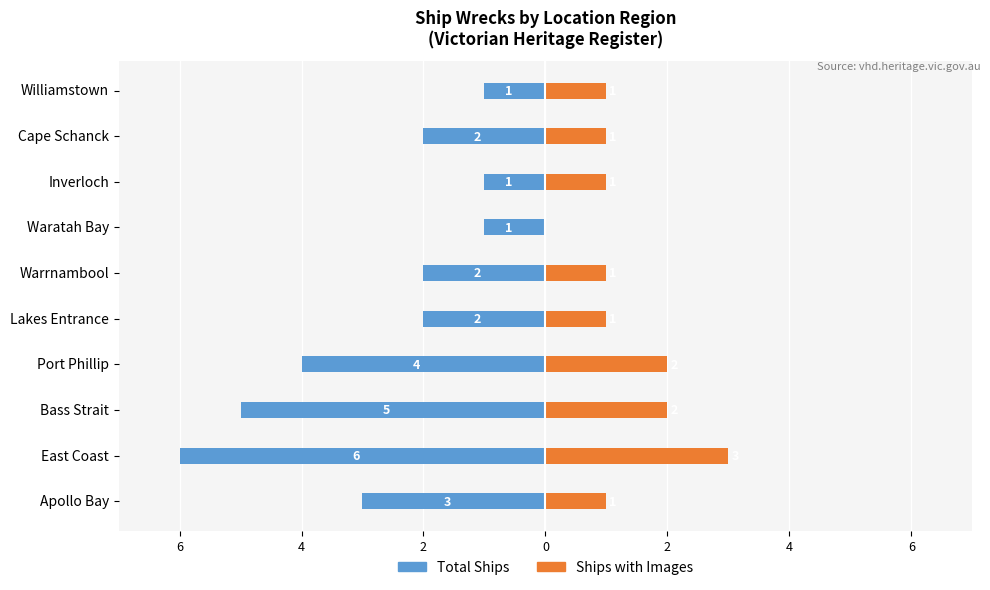

What is the sum of the Ships with Images values at Bass Strait and Warrnambool?

3